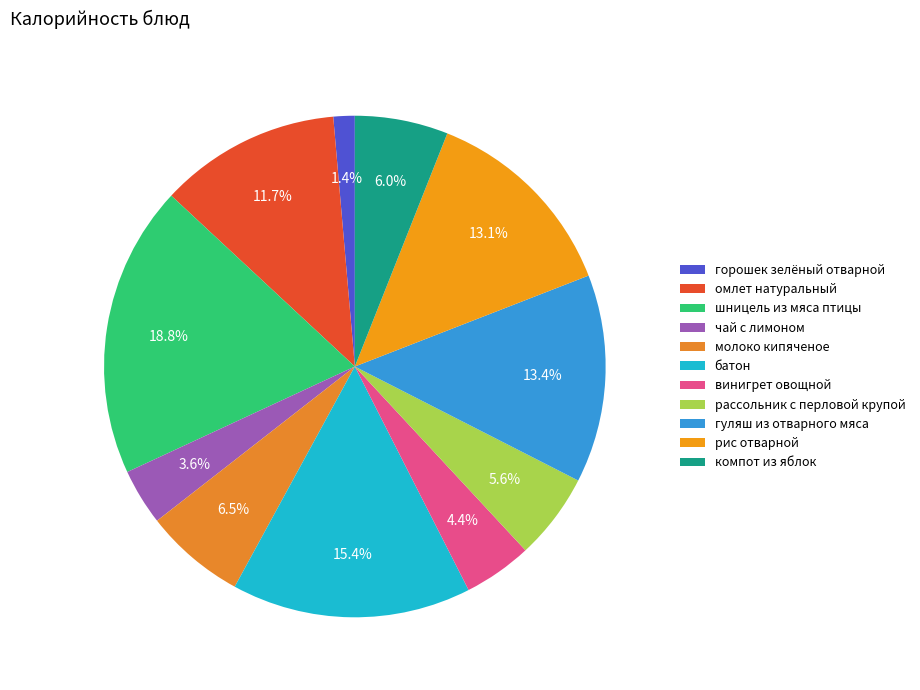

How much of the chart is everything except рис отварной?

86.9%